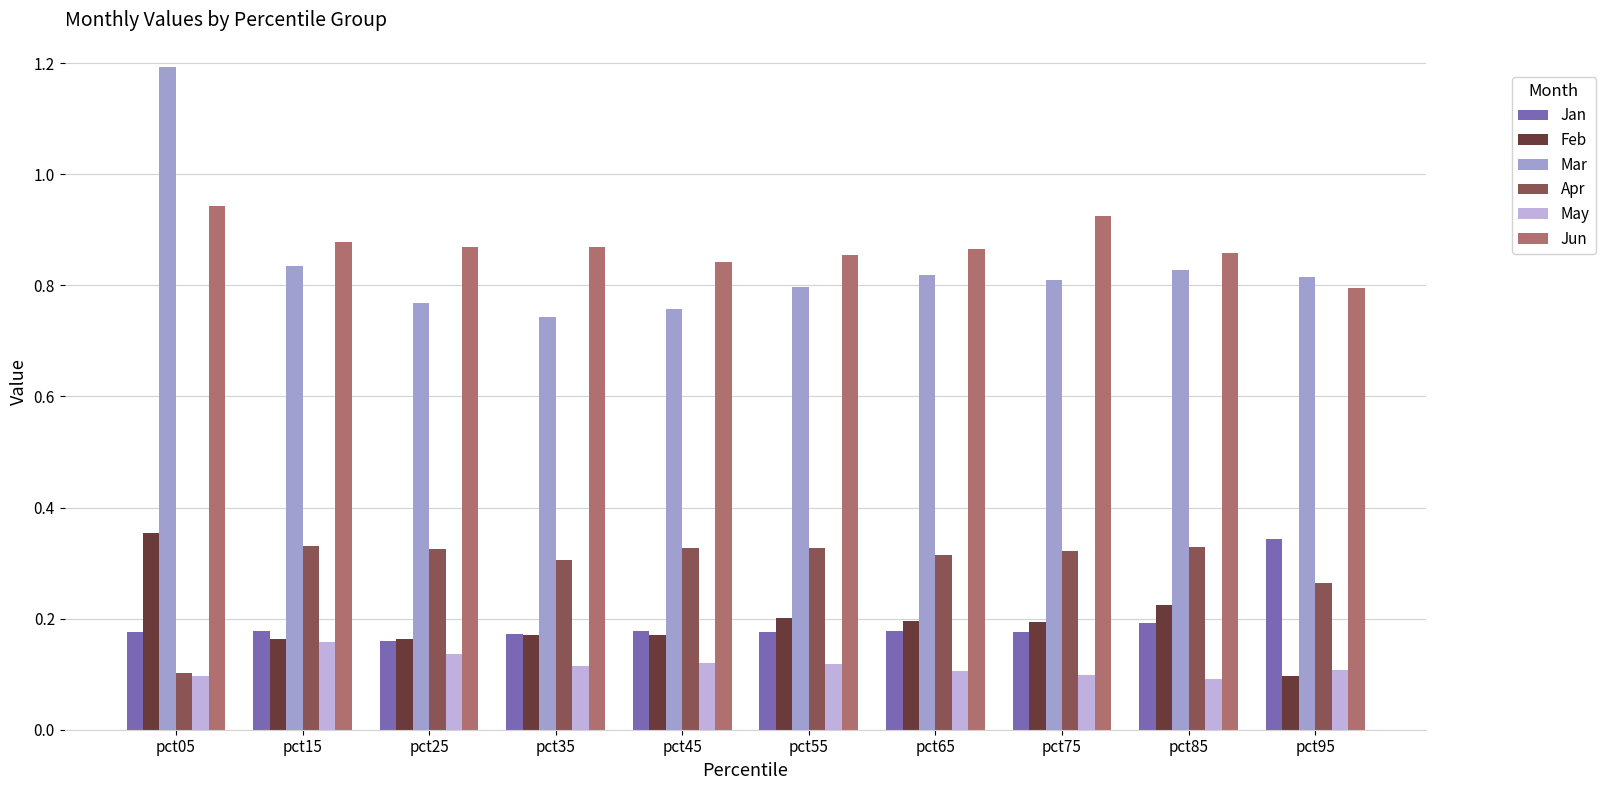

Reading right to left, extract all data points from this chart.

Jan: 0.3	0.2	0.2	0.2	0.2	0.2	0.2	0.2	0.2	0.2
Feb: 0.1	0.2	0.2	0.2	0.2	0.2	0.2	0.2	0.2	0.4
Mar: 0.8	0.8	0.8	0.8	0.8	0.8	0.7	0.8	0.8	1.2
Apr: 0.3	0.3	0.3	0.3	0.3	0.3	0.3	0.3	0.3	0.1
May: 0.1	0.1	0.1	0.1	0.1	0.1	0.1	0.1	0.2	0.1
Jun: 0.8	0.9	0.9	0.9	0.9	0.8	0.9	0.9	0.9	0.9